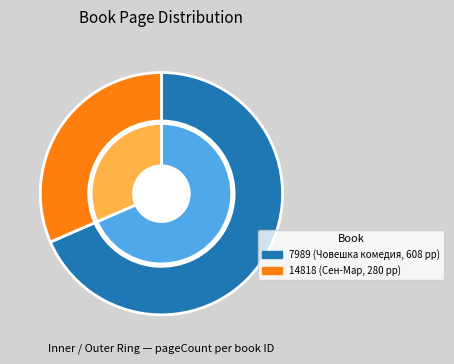

To the nearest percent, what is the difference between the 14818 and 7989 slice percentages?

37%